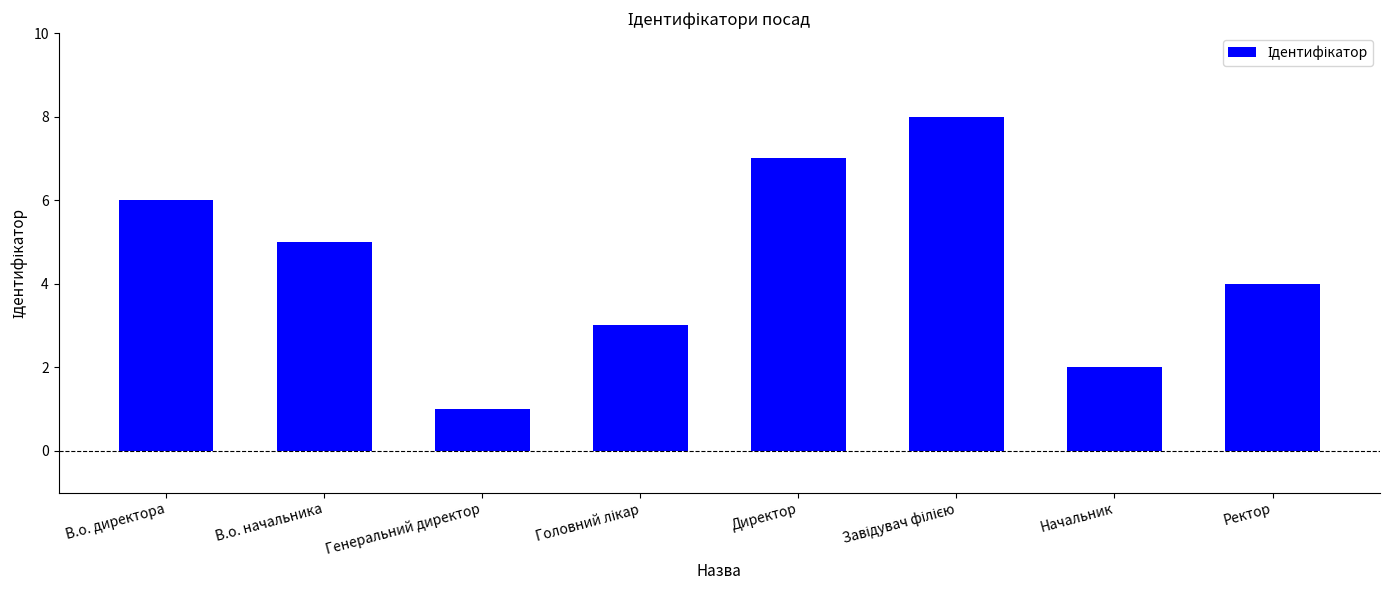

Reading left to right, transcribe all the data shown in this chart.

6	5	1	3	7	8	2	4